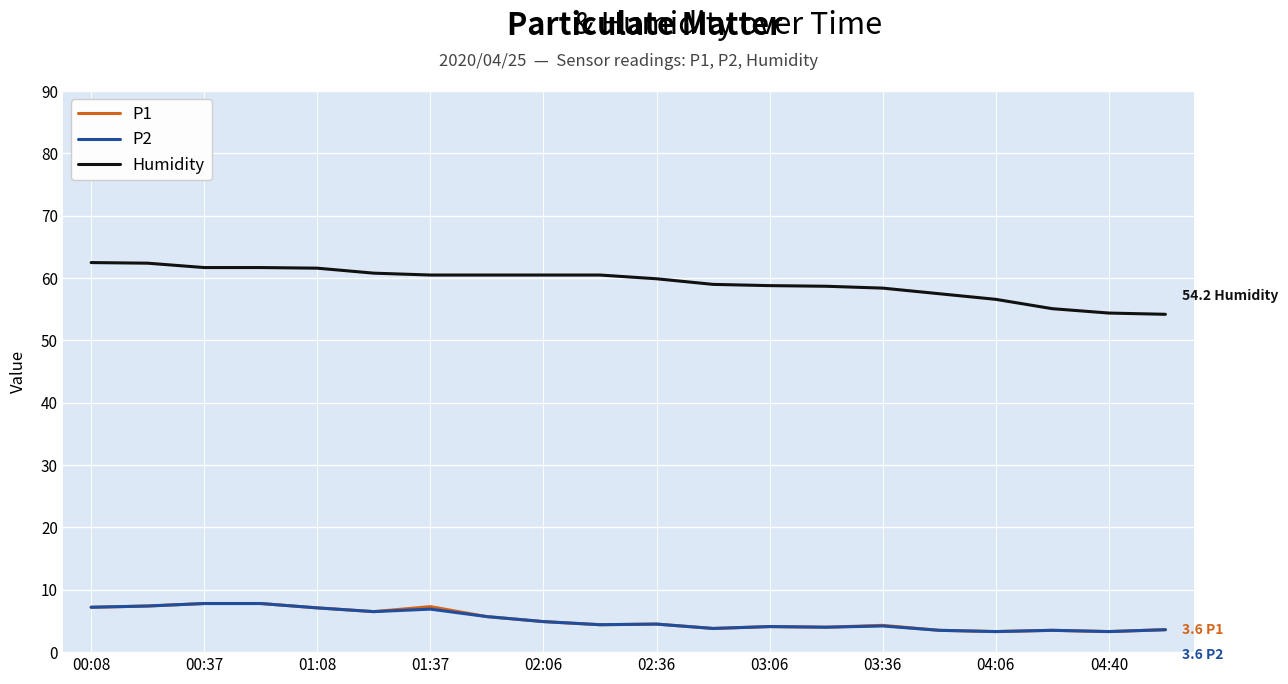

True or false: P1 and Humidity intersect in this chart.

False